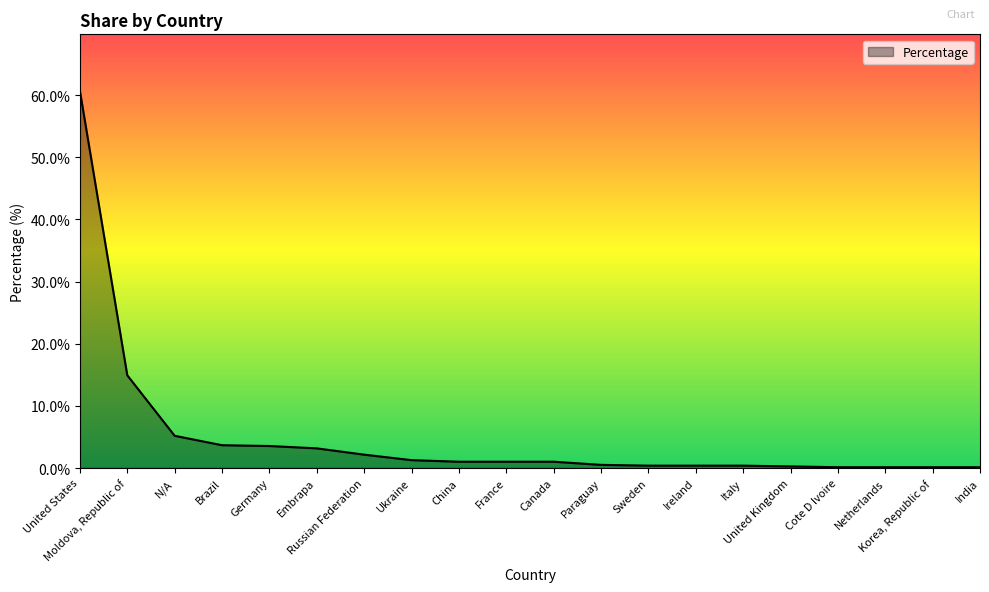

What is the change in value from Canada to United Kingdom?

-0.8